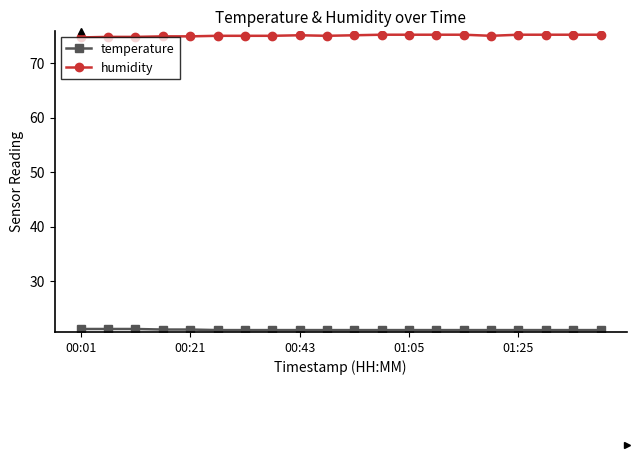

What is the difference between the maximum and second lowest values in the humidity series?

0.4